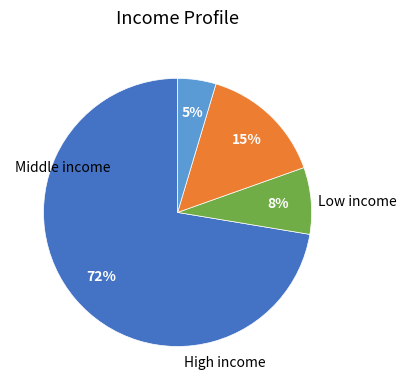

To the nearest percent, what is the average slice percentage?

25%